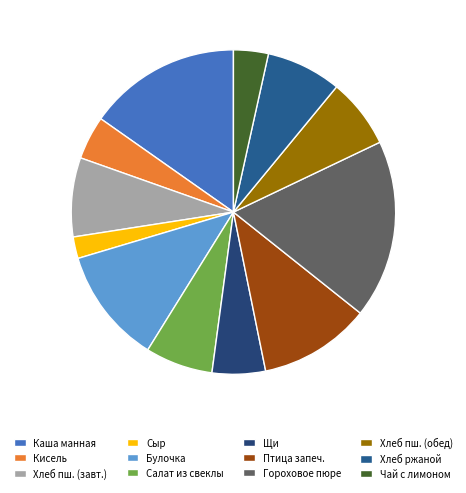

How many slices are in this pie chart?

12